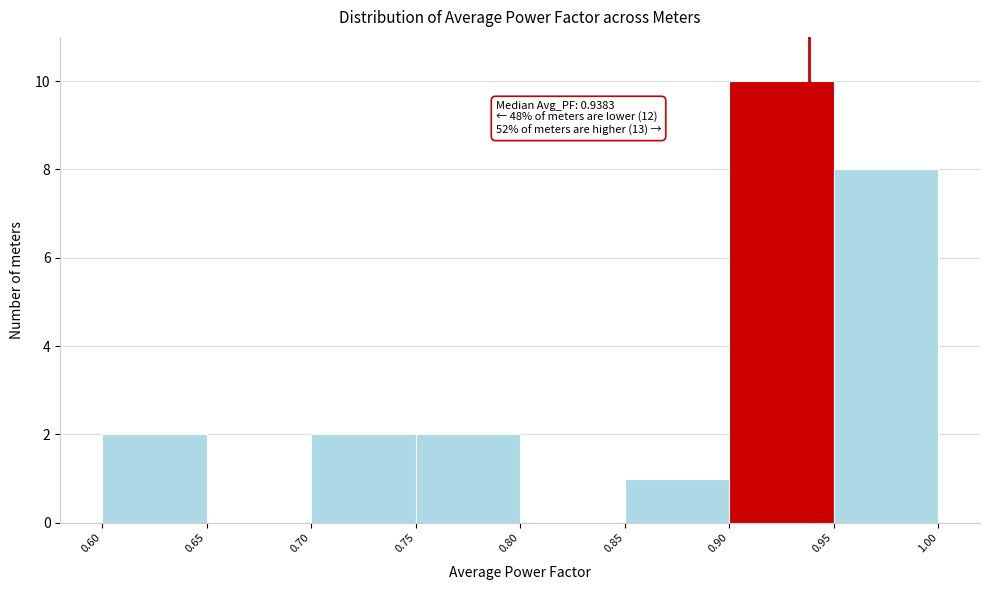

Over which range of the x-axis is the bar tallest?

0.90 to 0.95